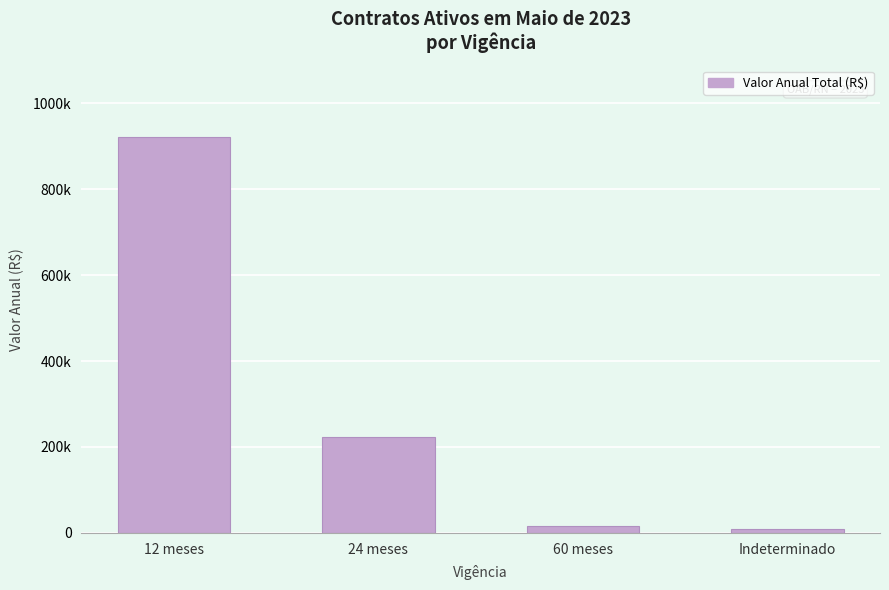

Reading left to right, transcribe all the data shown in this chart.

12 meses=921854.9	24 meses=222650.6	60 meses=16800.0	Indeterminado=8600.0